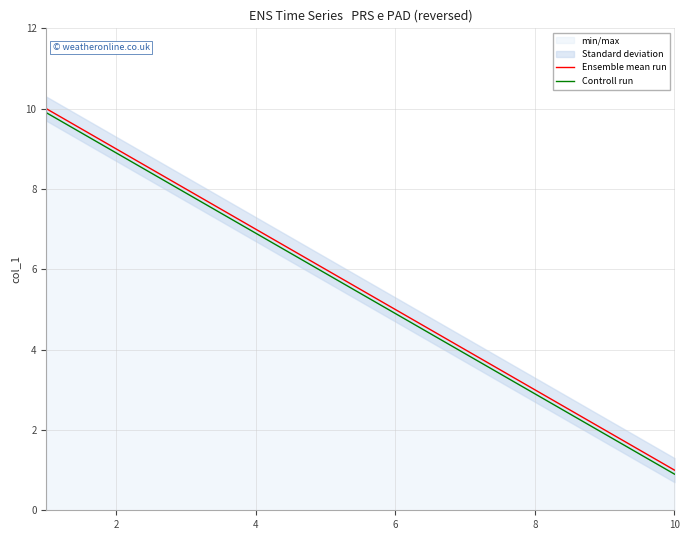

The value of Controll run at 8 is 1.1. True or false?

False